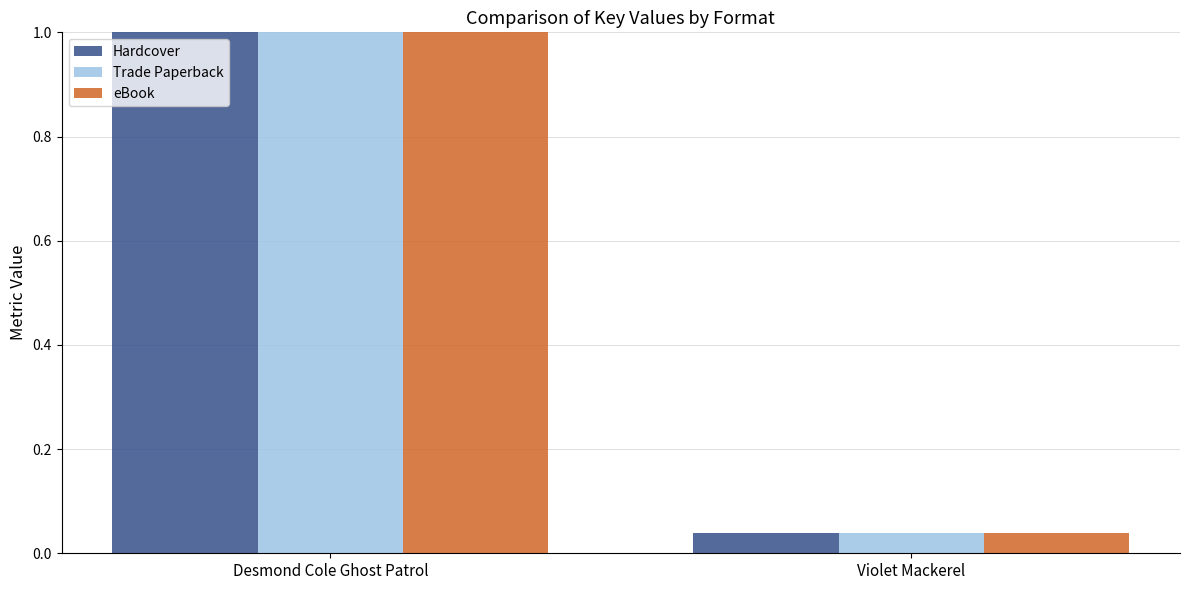

The Trade Paperback series shows 0.6 at Desmond Cole Ghost Patrol. True or false?

False